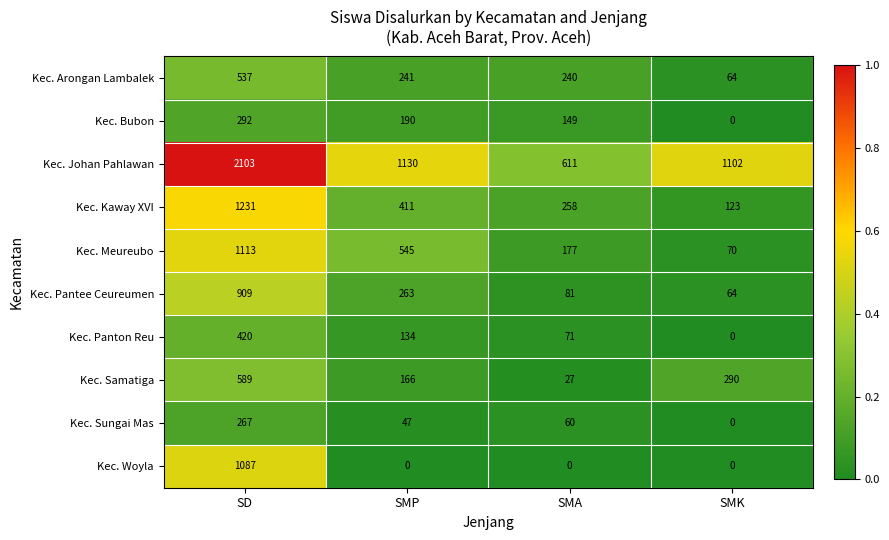

At which category does the chart reach its peak across all series?

SD